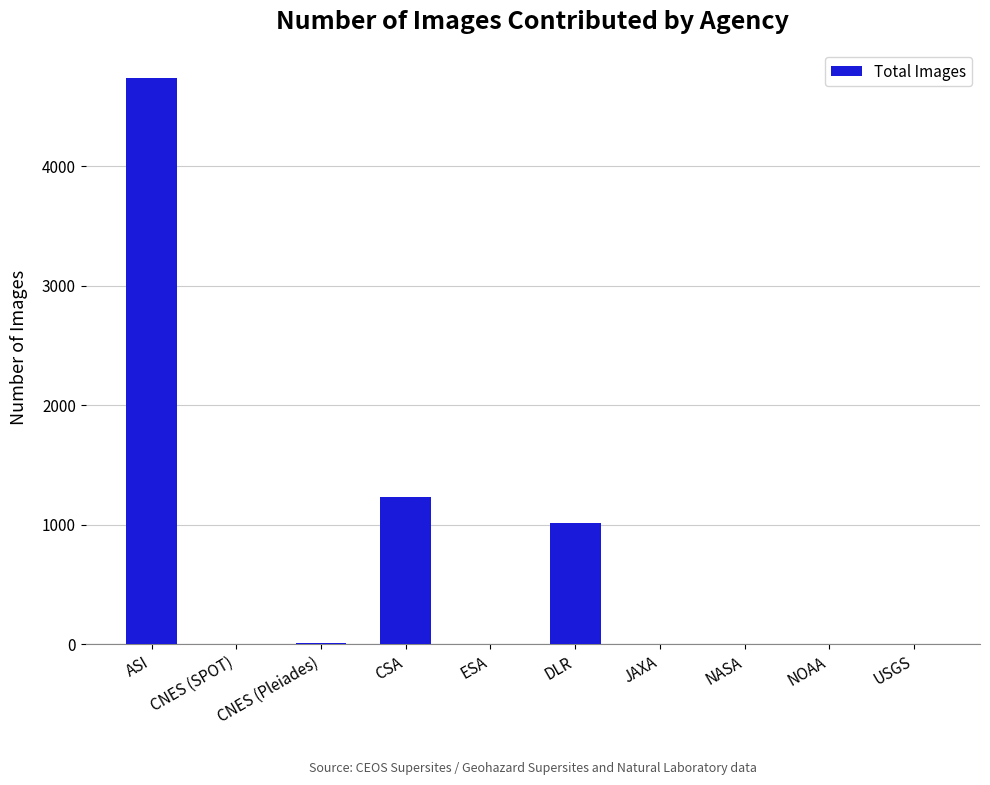

What is the sum of all values?

6995.5